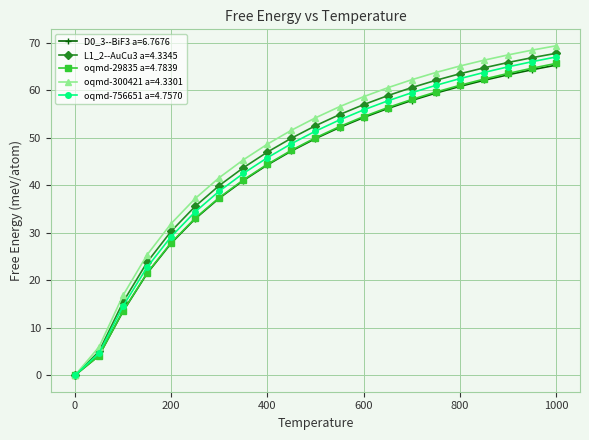

Which series has the widest spread of values?

oqmd-300421 a=4.3301